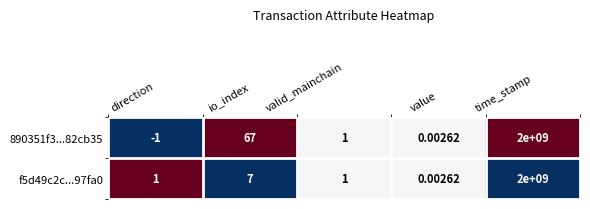

List the labels in order of 890351f3...82cb35 value, smallest first.

direction, value, valid_mainchain, io_index, time_stamp